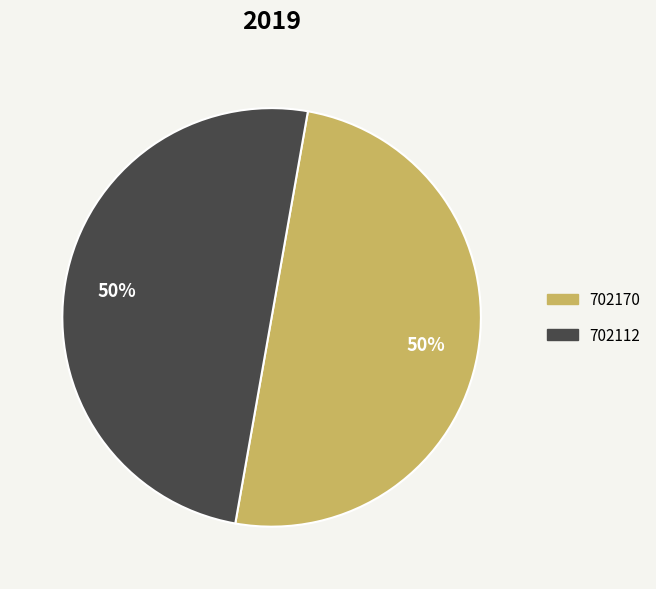

True or false: 702170 accounts for 50% of the total.

True